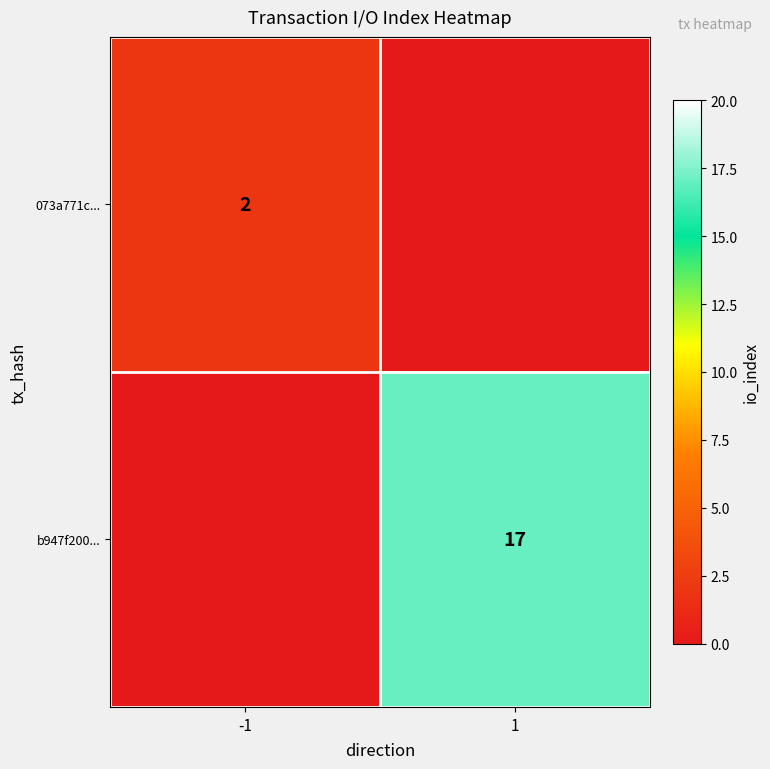

The value of 073a771c... at -1 is 2. True or false?

True